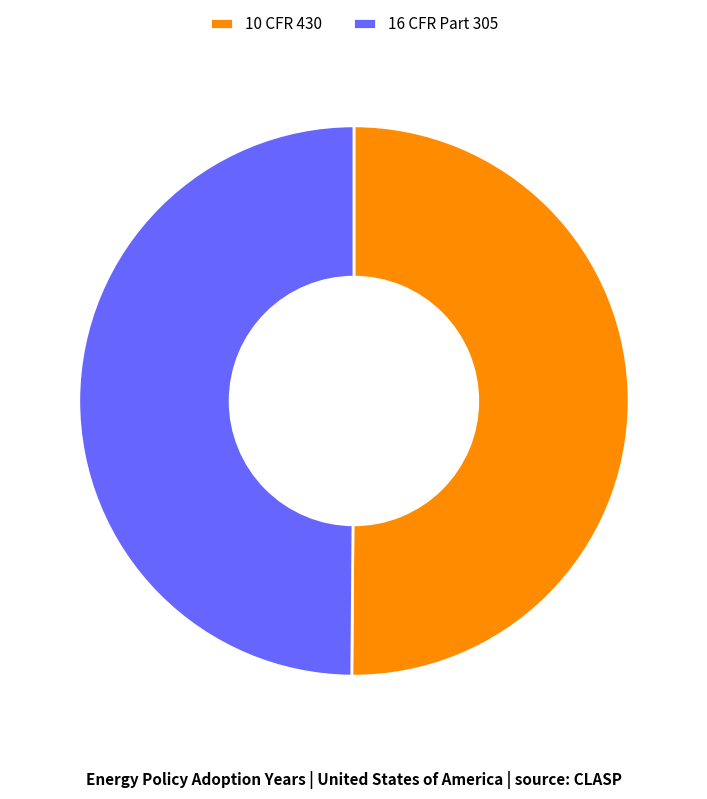

The 16 CFR Part 305 slice represents 50% of the pie. True or false?

True